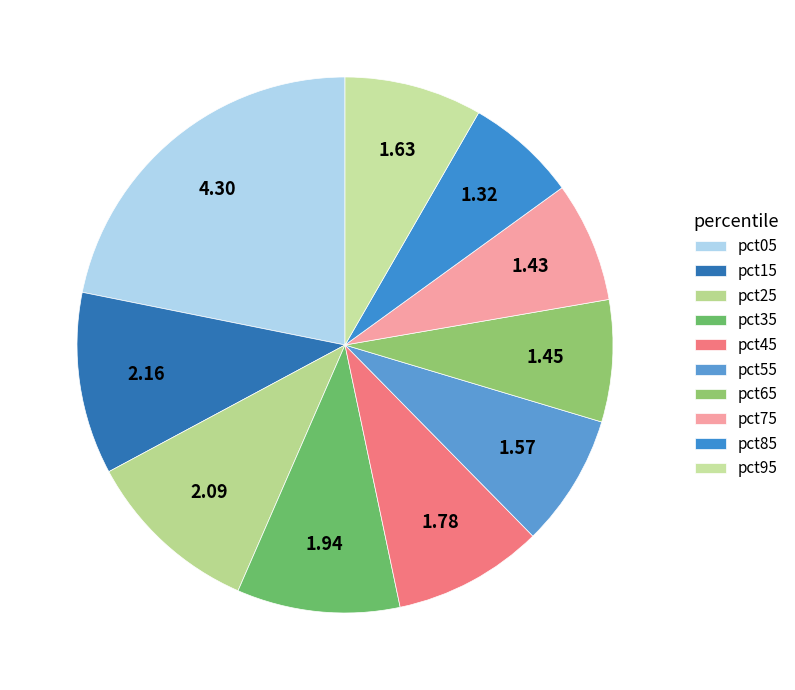

Which has a higher value, pct15 or pct05?

pct05